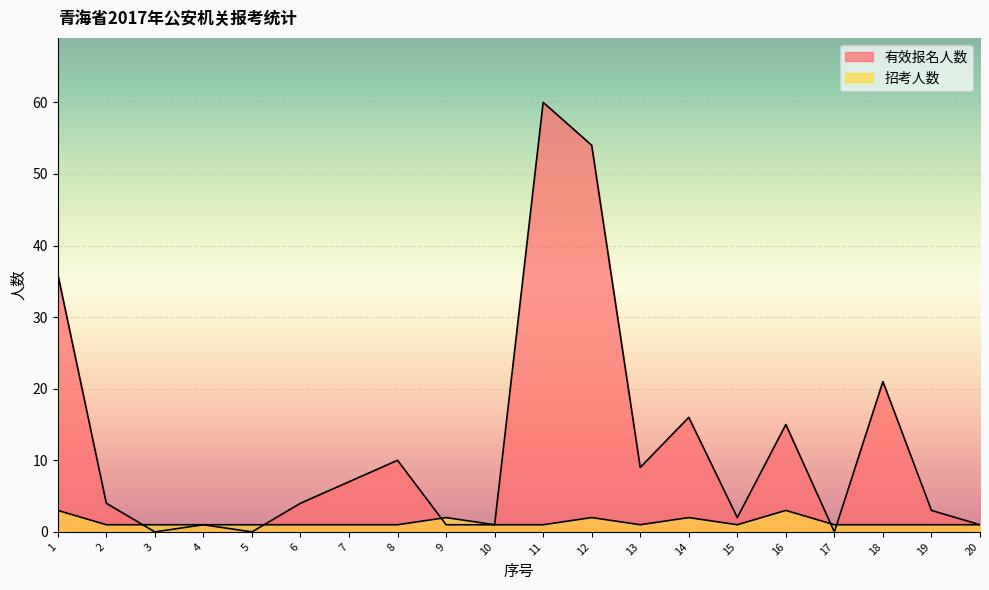

What is the lowest value of the 招考人数 series?

1